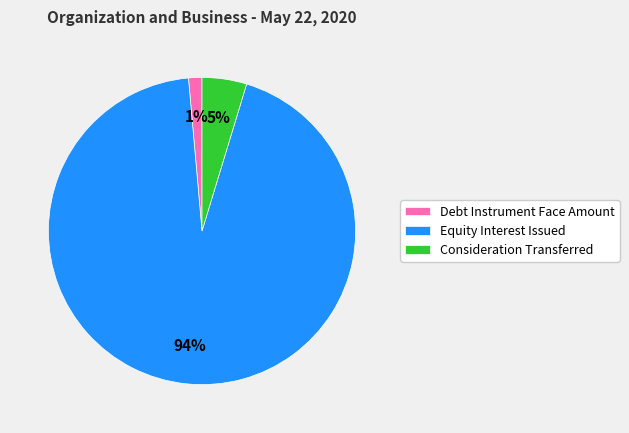

Rank the categories by value from lowest to highest.

Debt Instrument Face Amount, Consideration Transferred, Equity Interest Issued